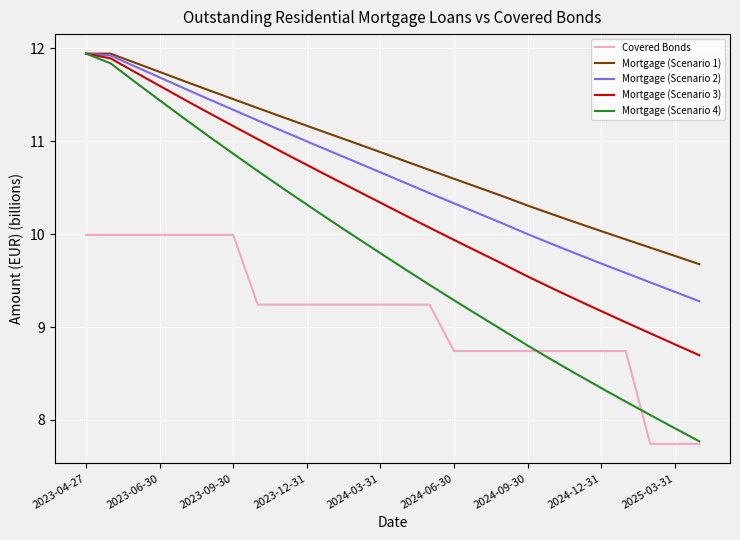

Which series has the largest total across all categories?

Mortgage (Scenario 1)